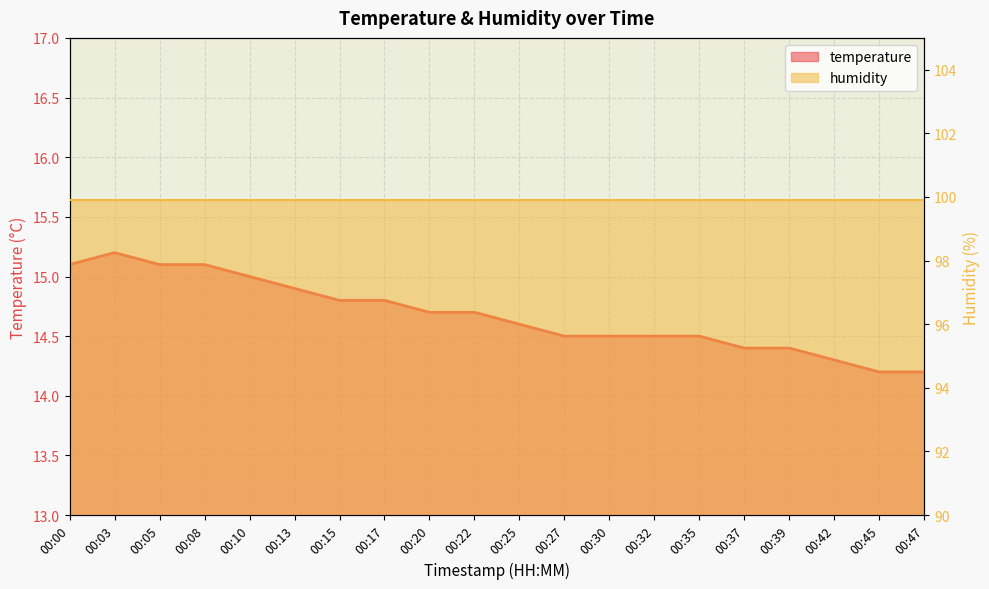

Approximately how many times larger is the value at 00:08 compared to 00:42?

1.1